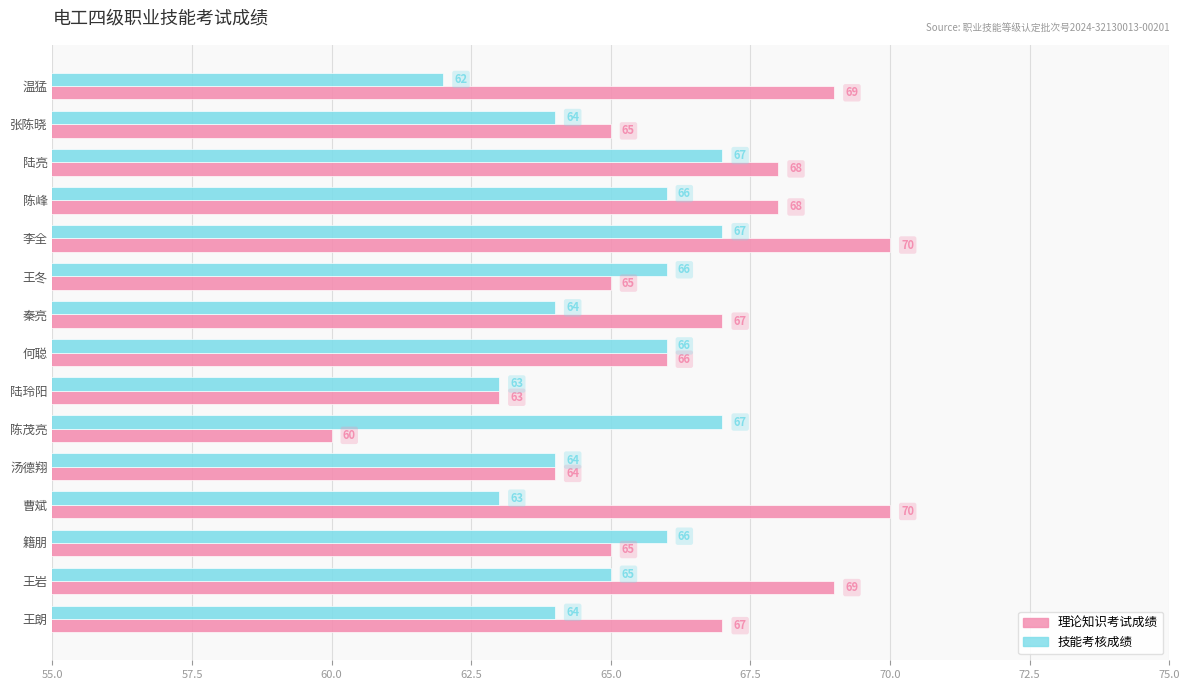

Count the 技能考核成绩 values in the range 64 to 66.

9